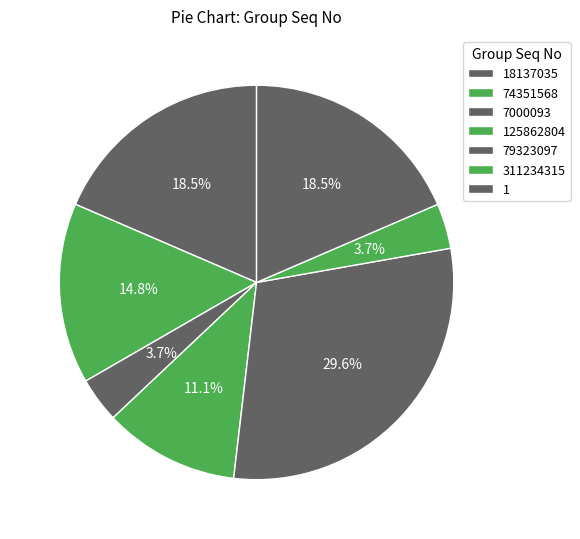

How many slices are in this pie chart?

7